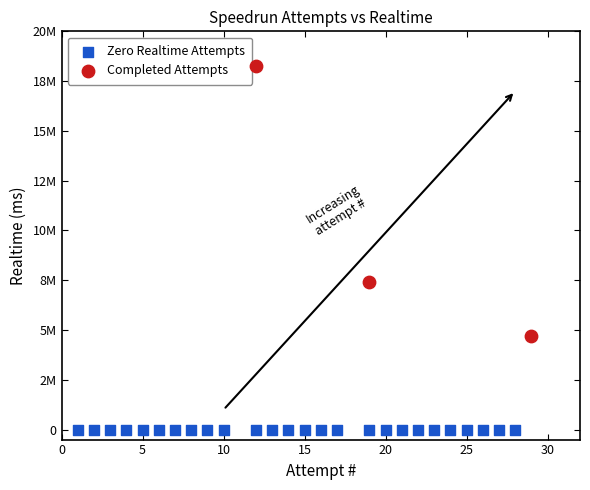

Which series reaches the minimum Y coordinate?

Zero Realtime Attempts